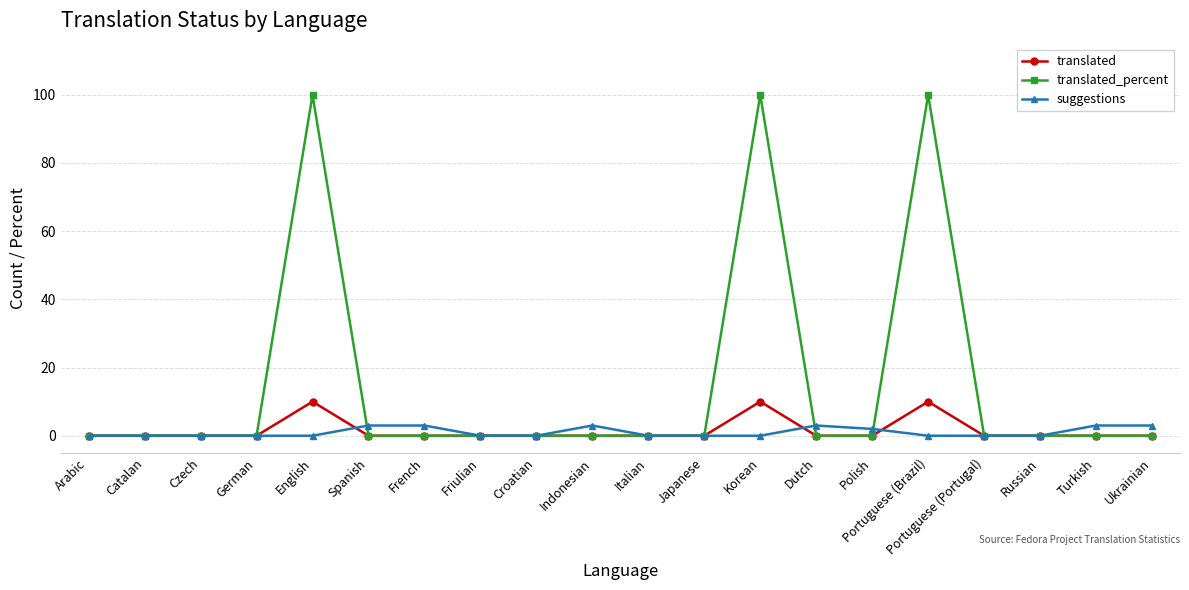

What is the difference between the highest and lowest values at Portuguese (Brazil)?

100